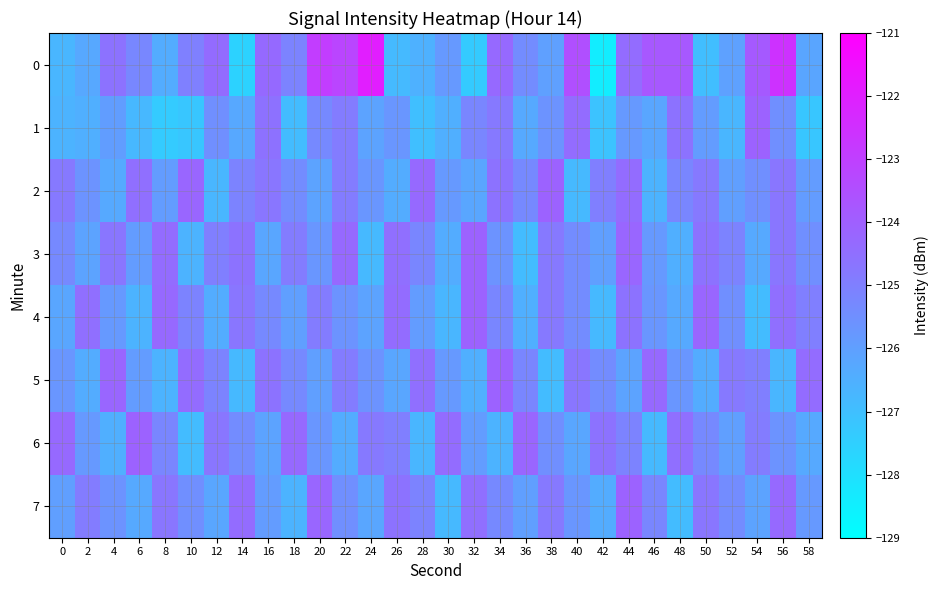

At 14, list the series in order from largest to smallest.

7, 3, 4, 2, 6, 1, 5, 0